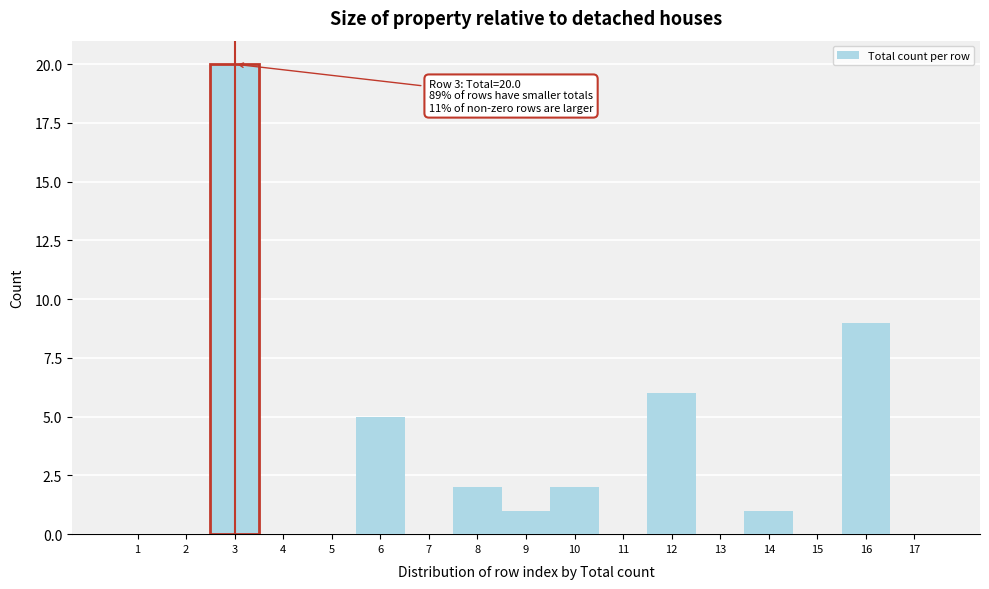

Which range on the x-axis has the tallest bar?

2.5 to 3.5